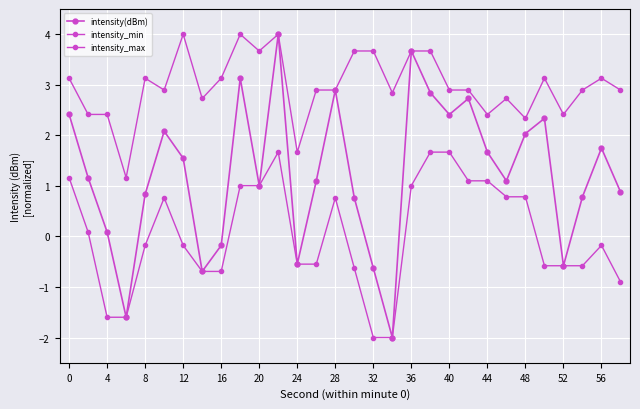

At how many categories does at least one series exceed 0?

30